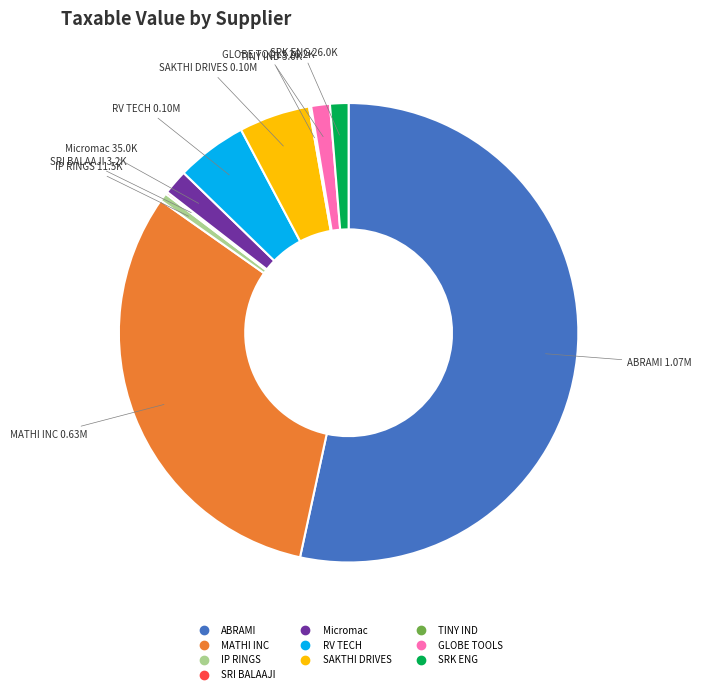

Is there any slice that represents more than half of the pie?

Yes